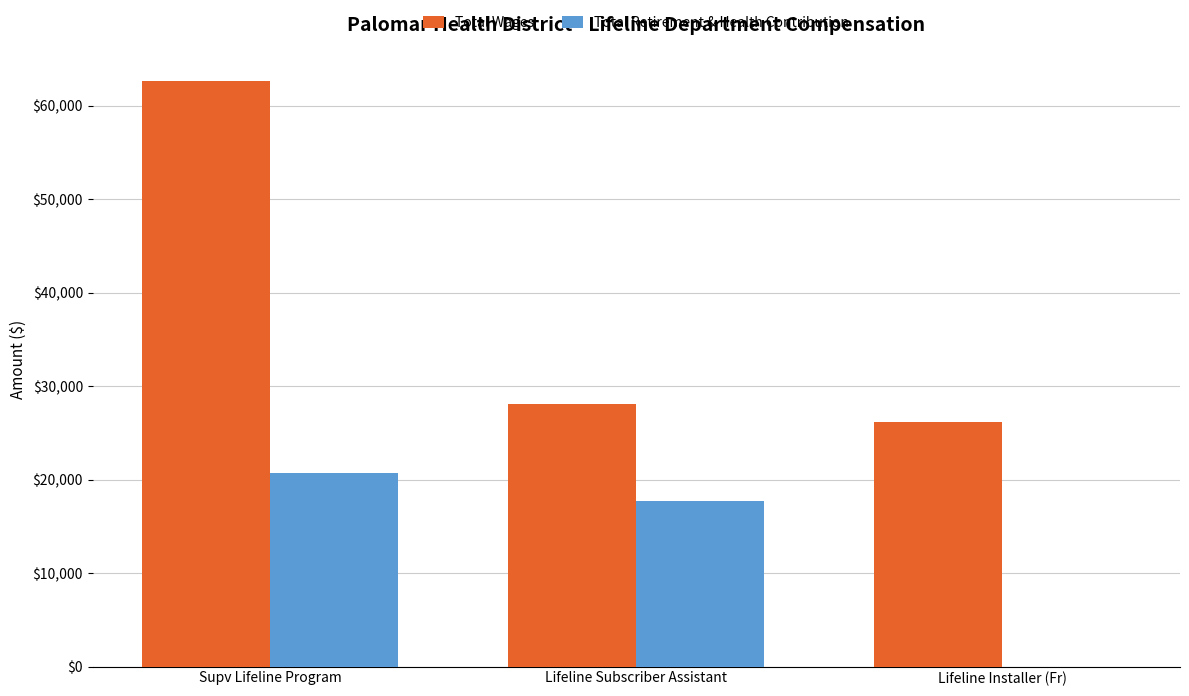

How many categories are shown in the chart?

3